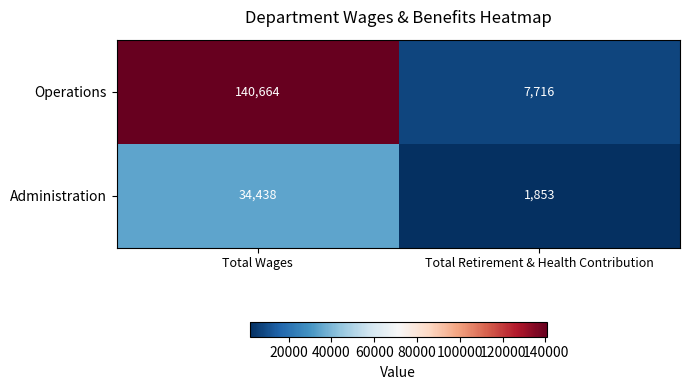

What is the total value across all series at Total Retirement & Health Contribution?

9569